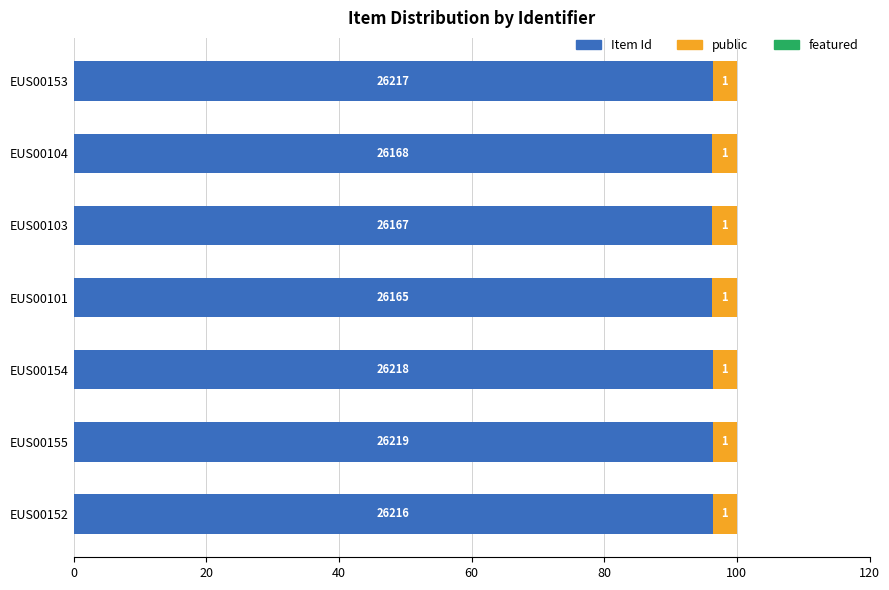

How many groups of bars are there?

7